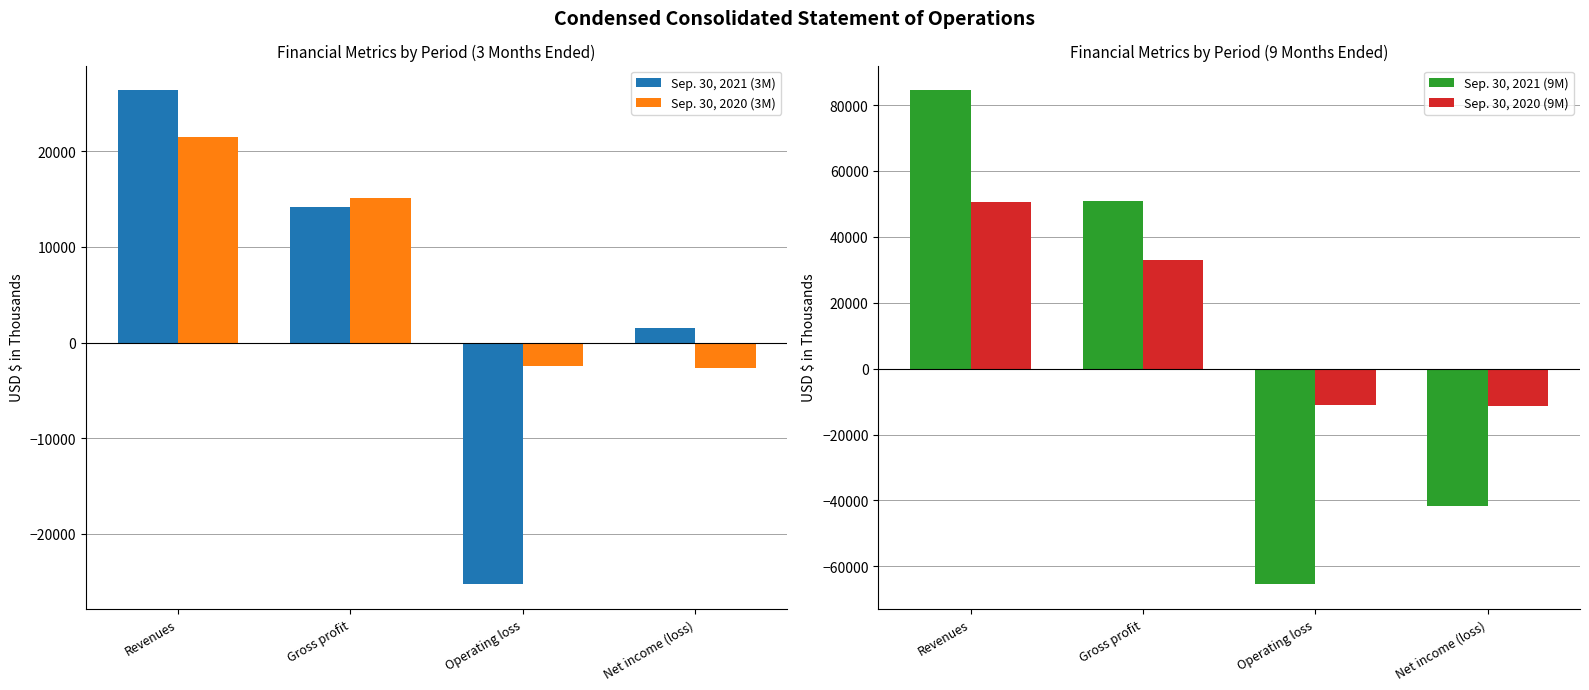

At which label does Sep. 30, 2021 (9M) first exceed 50801?

Revenues